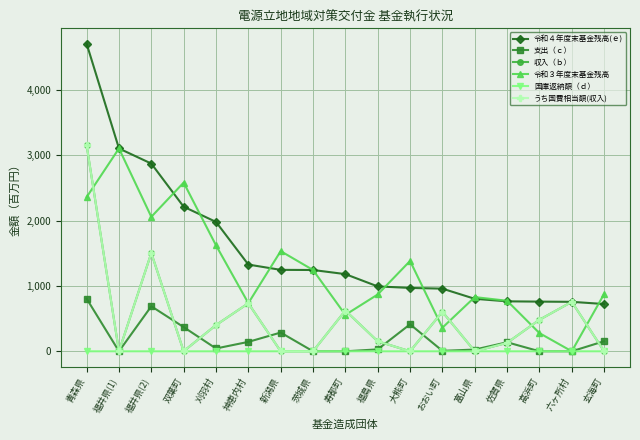

What is the difference between the highest and lowest values at 大熊町?

1382.8